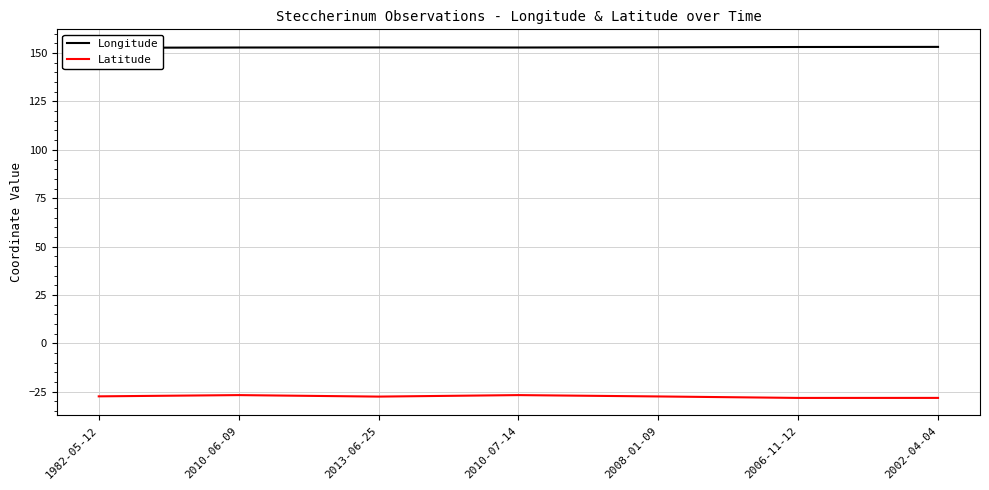

What are all the series names shown in the legend?

Longitude, Latitude